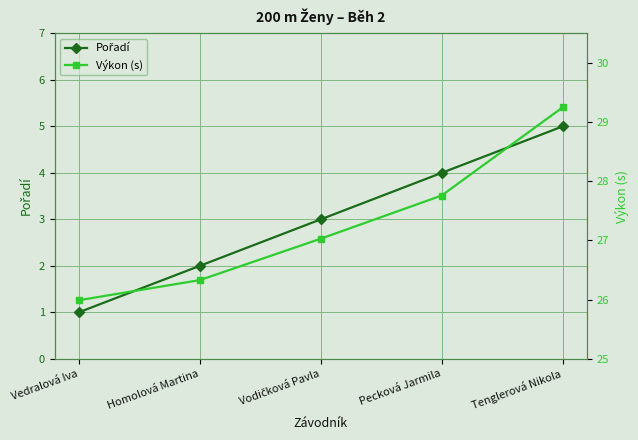

The value of Pořadí at Vodičková Pavla is 2.0. True or false?

False